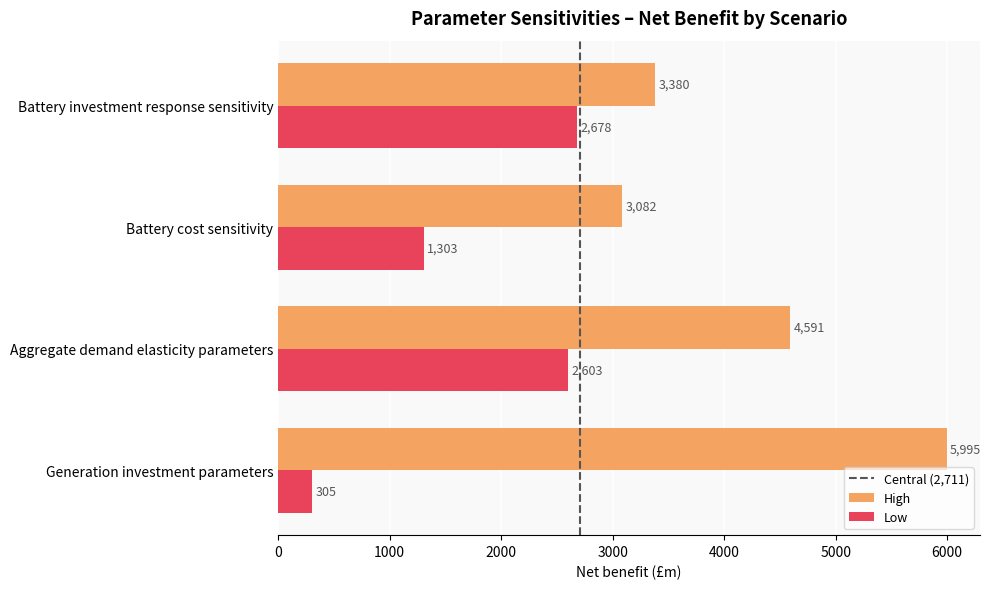

How many data points in Low are above 2602?

2